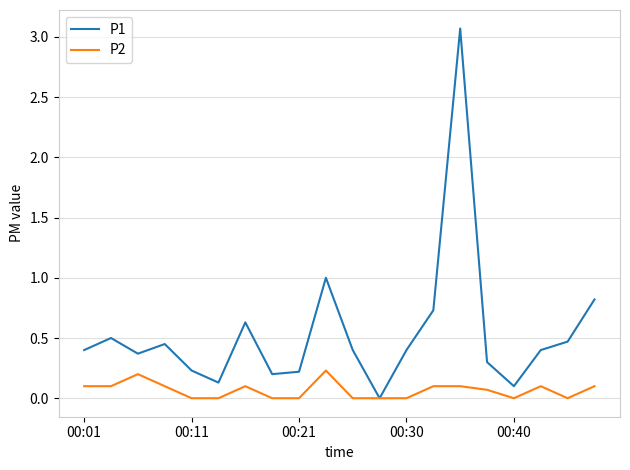

Rank the series by their maximum value, from highest to lowest.

P1, P2